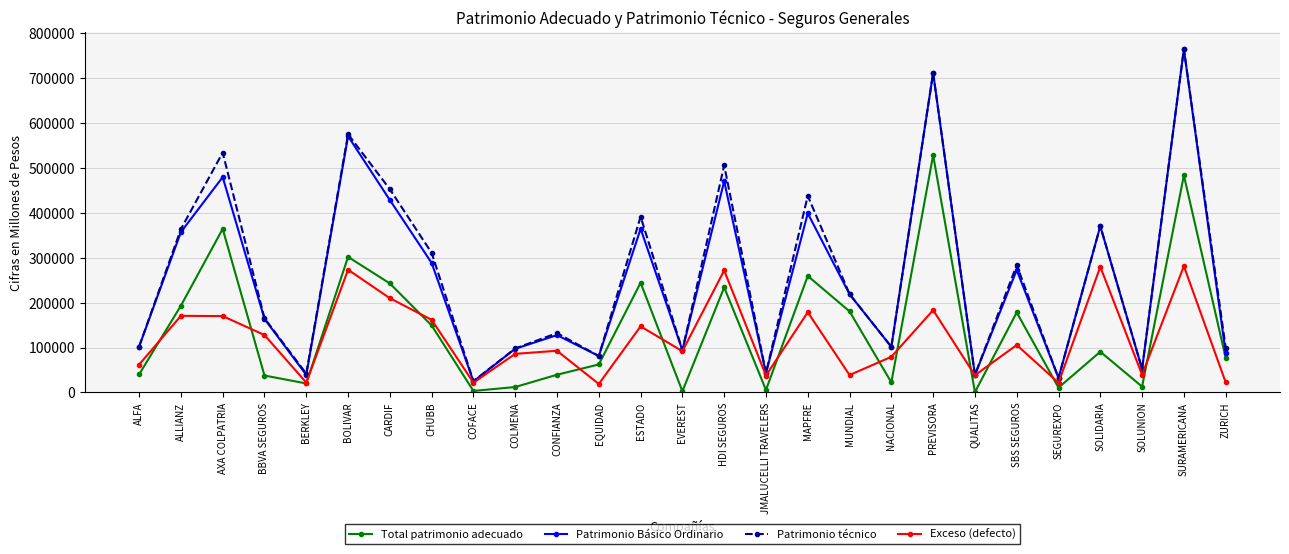

At how many categories does at least one series exceed 657465?

2